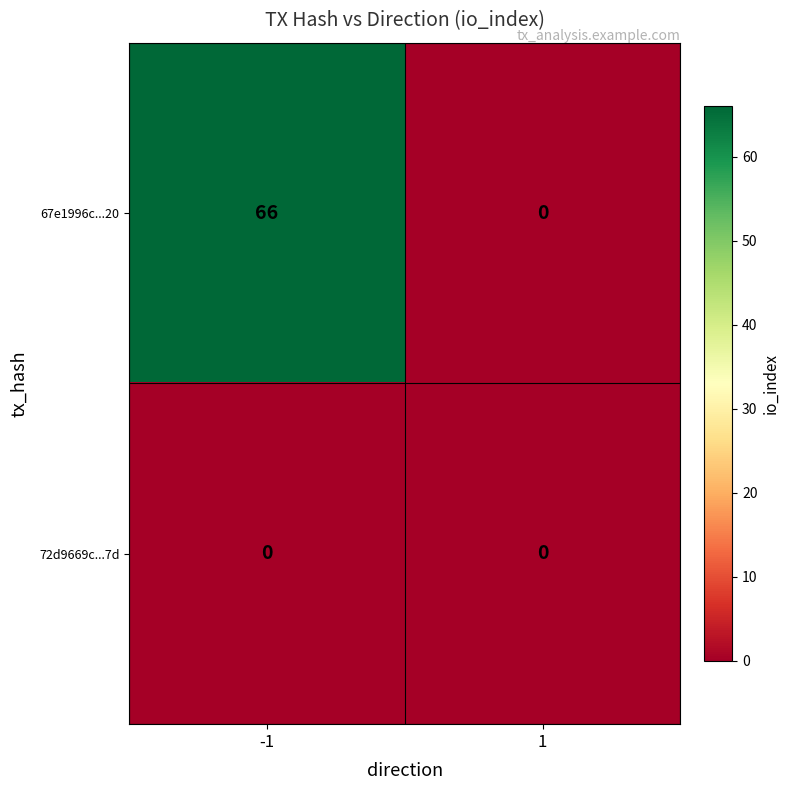

Reading right to left, extract all data points from this chart.

67e1996c...20: 0	66
72d9669c...7d: 0	0